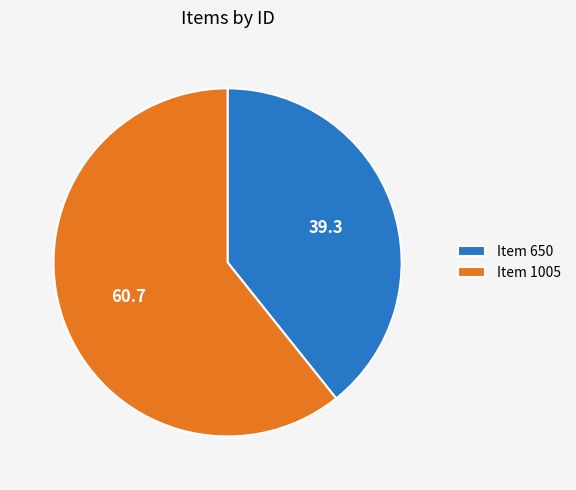

True or false: Item 1005 accounts for 72% of the total.

False